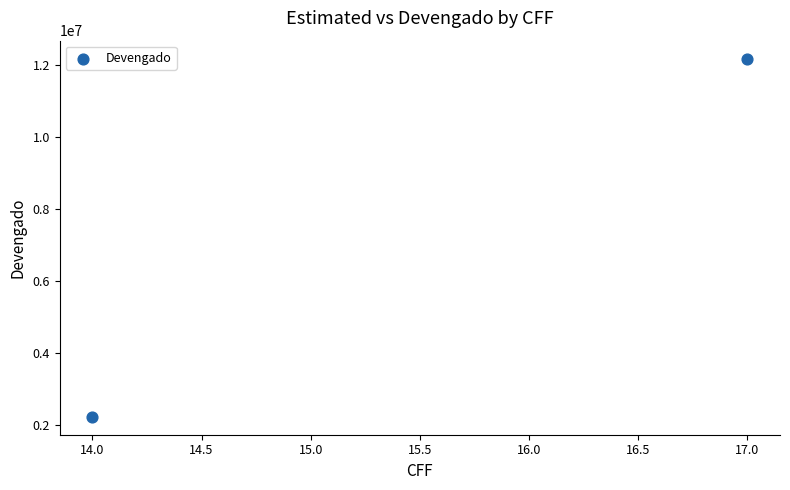

What is the average X value?

15.5